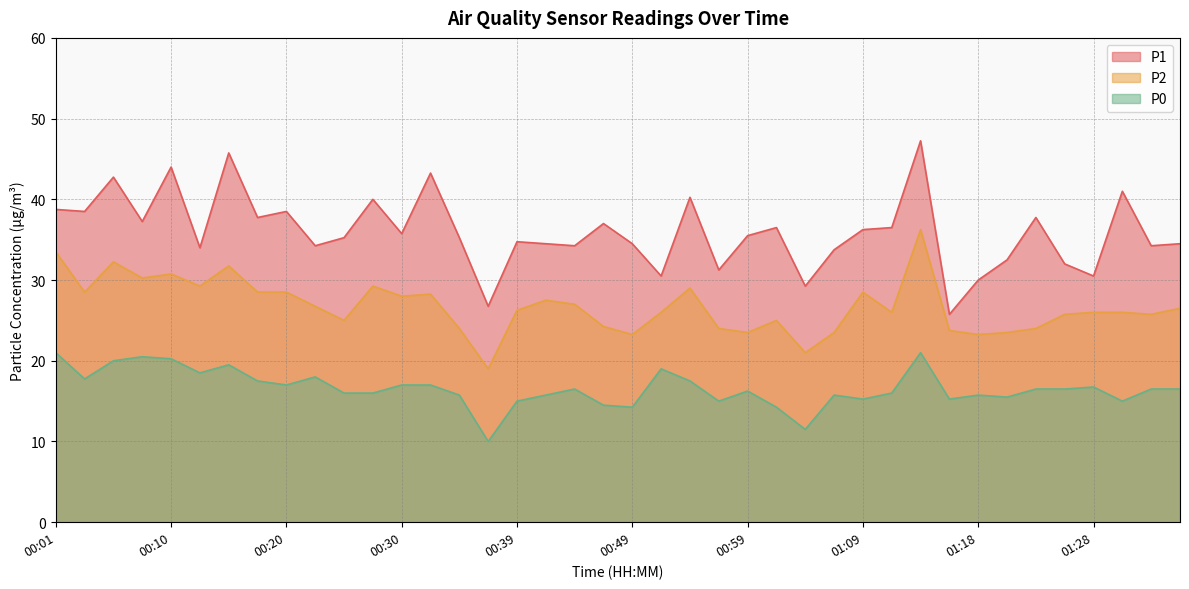

What is the sum of the P0 values at 01:23 and 01:26?

33.0